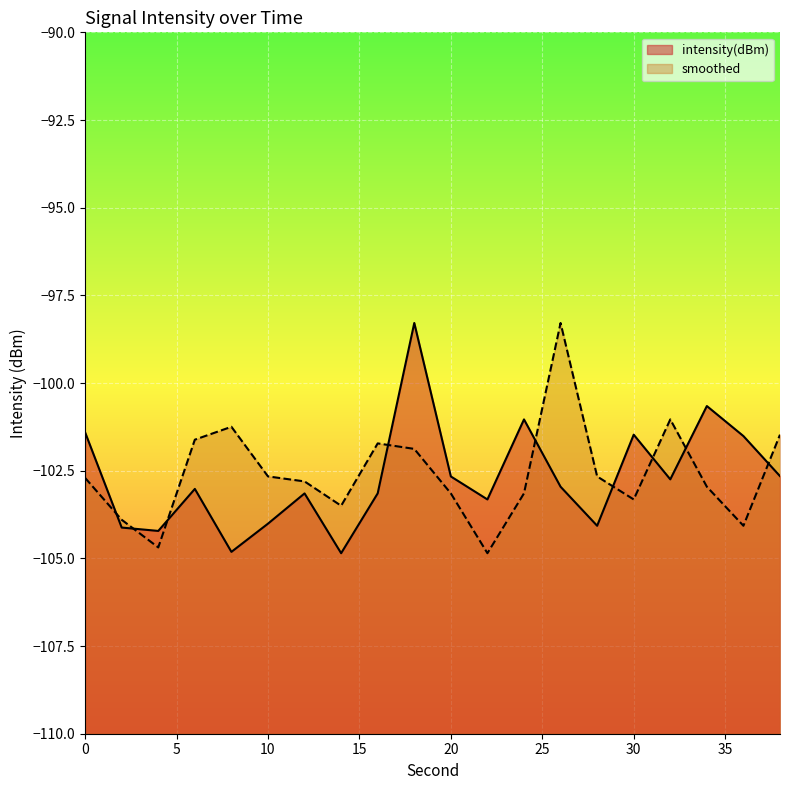

Is the value of intensity(dBm) at 34 greater than the value of smoothed at 18?

Yes